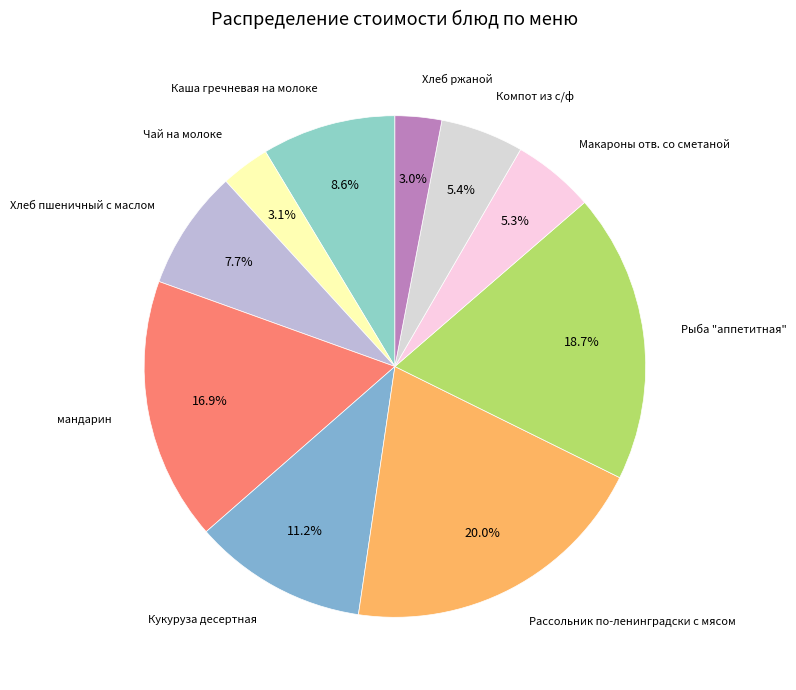

Is there any slice that represents more than half of the pie?

No